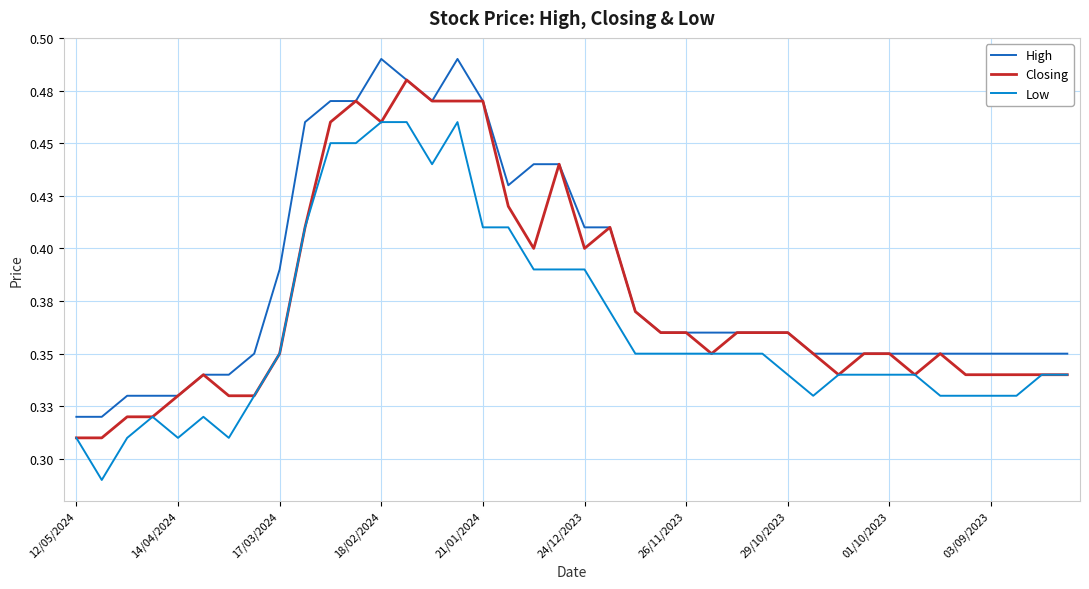

Which series has the widest spread of values?

Low